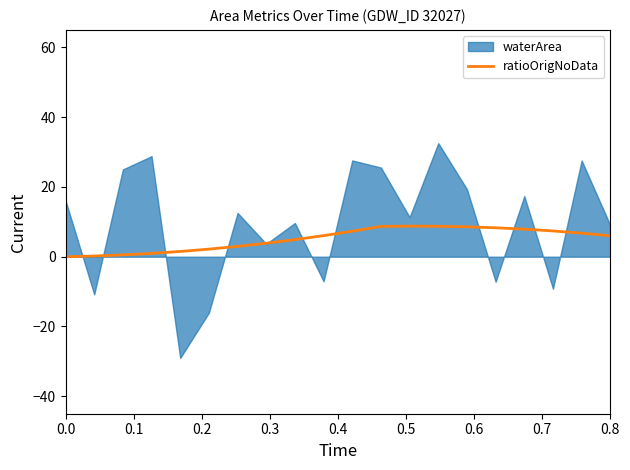

What is the maximum value for ratioOrigNoData?

8.8